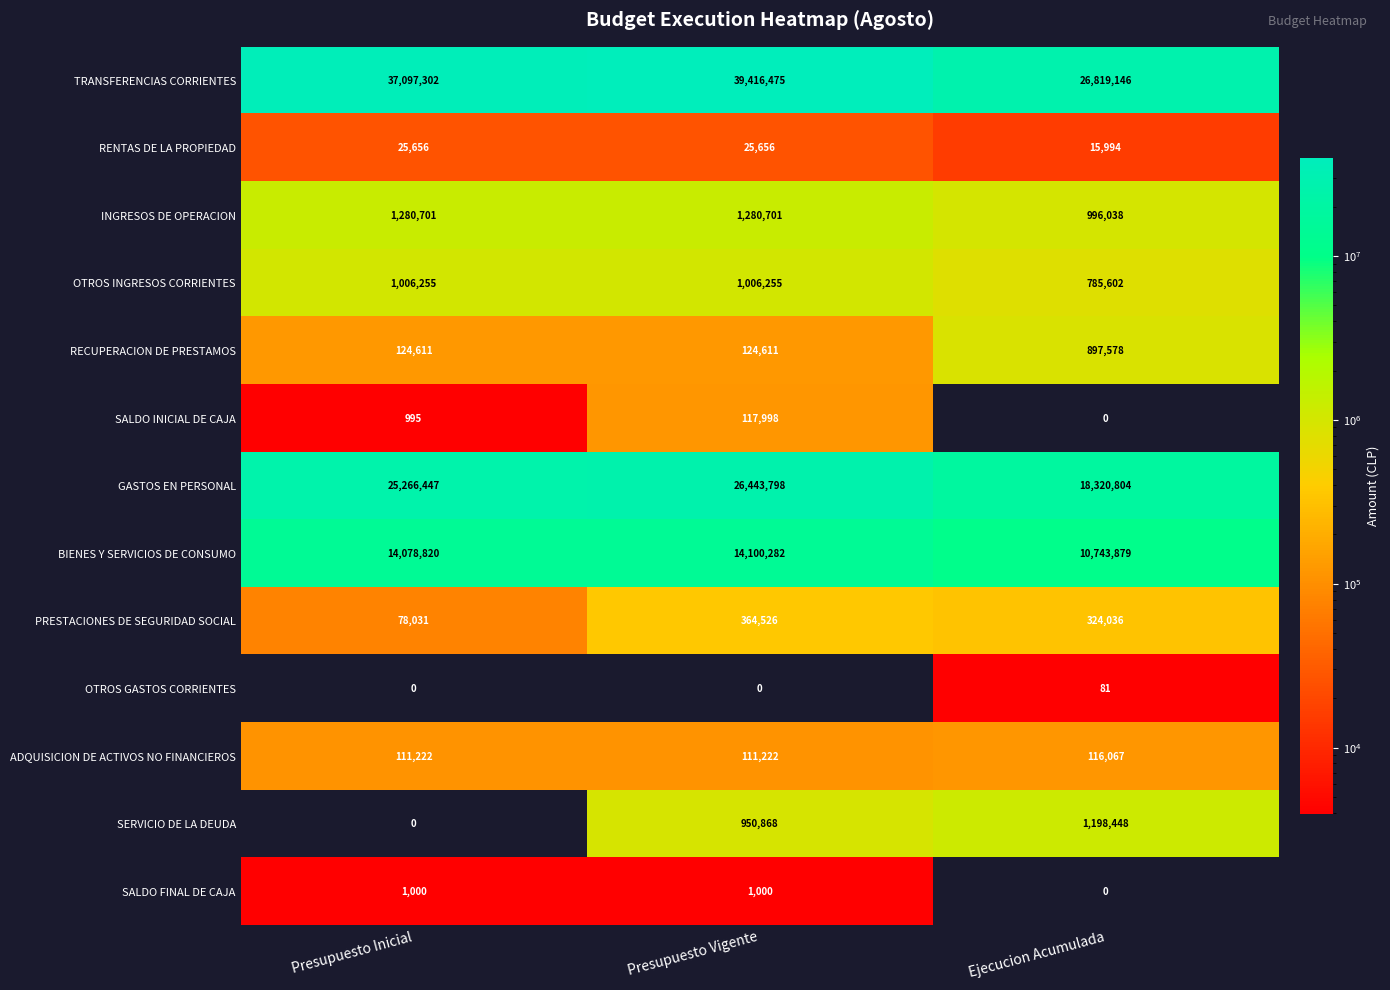

Which category has the lowest value in the SALDO FINAL DE CAJA series?

Ejecucion Acumulada